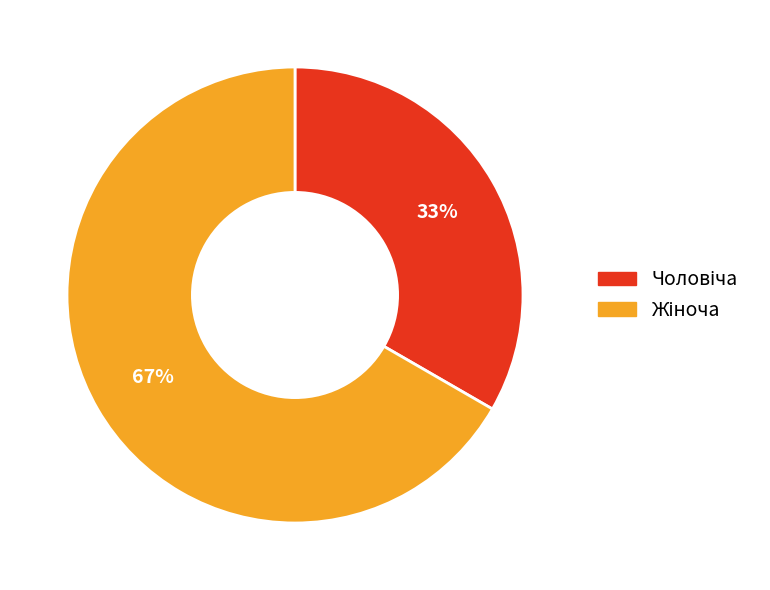

To the nearest percent, what is the average slice percentage?

50%